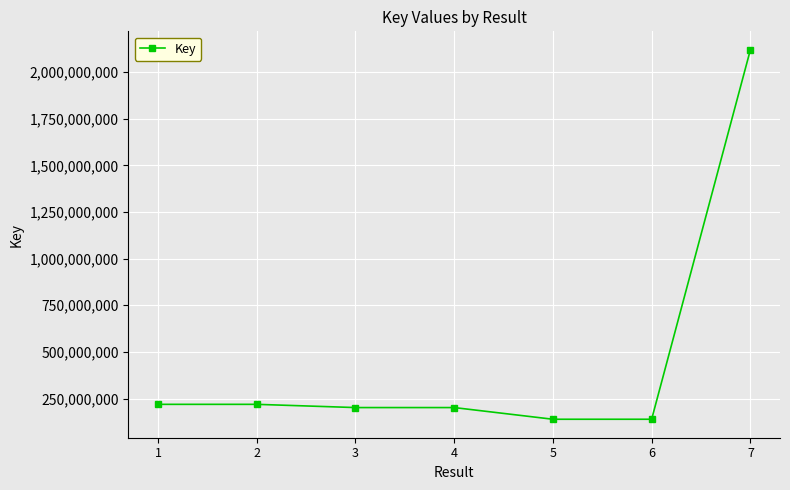

True or false: the data has more than 0 interior local peaks.

True